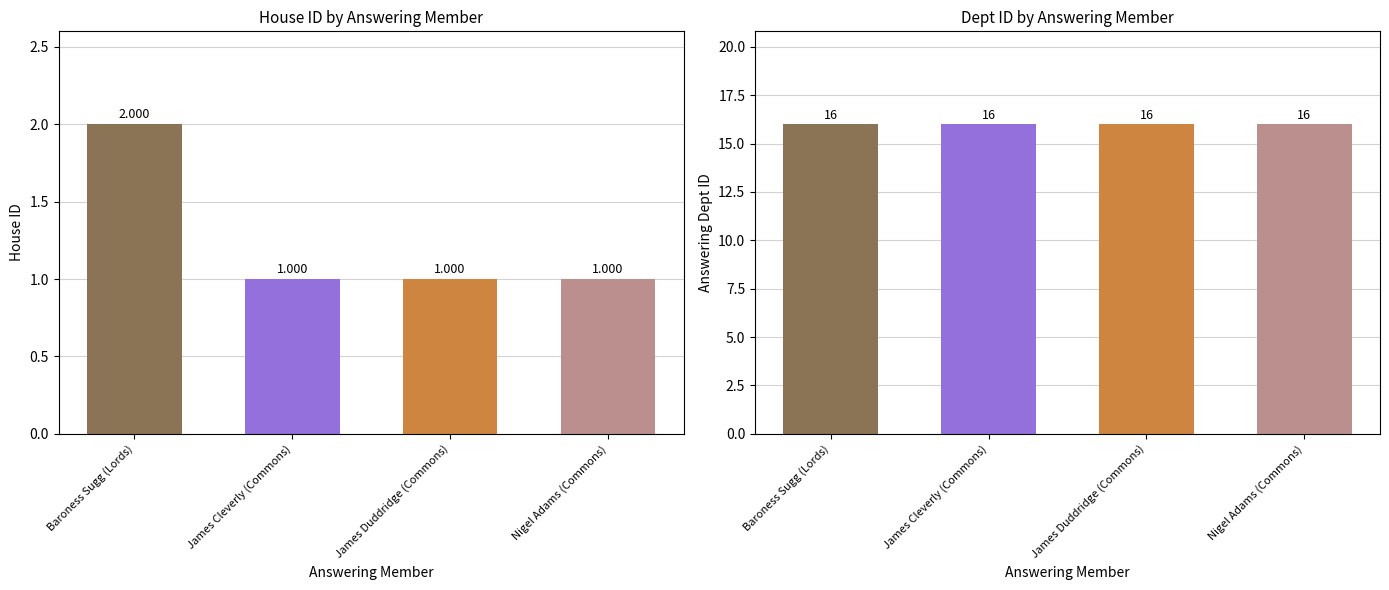

What is the label of the 1st bar from the right?

Nigel Adams (Commons)